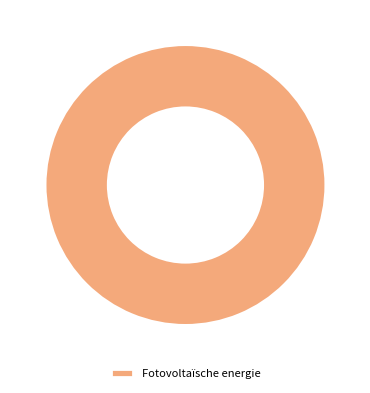

Rank the categories by value from highest to lowest.

Fotovoltaïsche energie